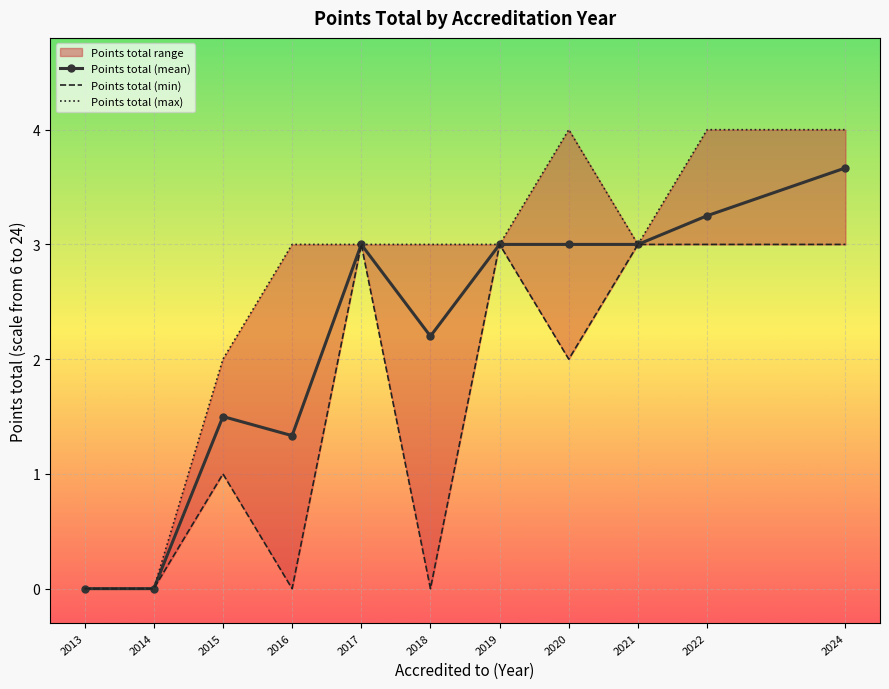

True or false: Points total (mean) and Points total (min) cross at least once.

False